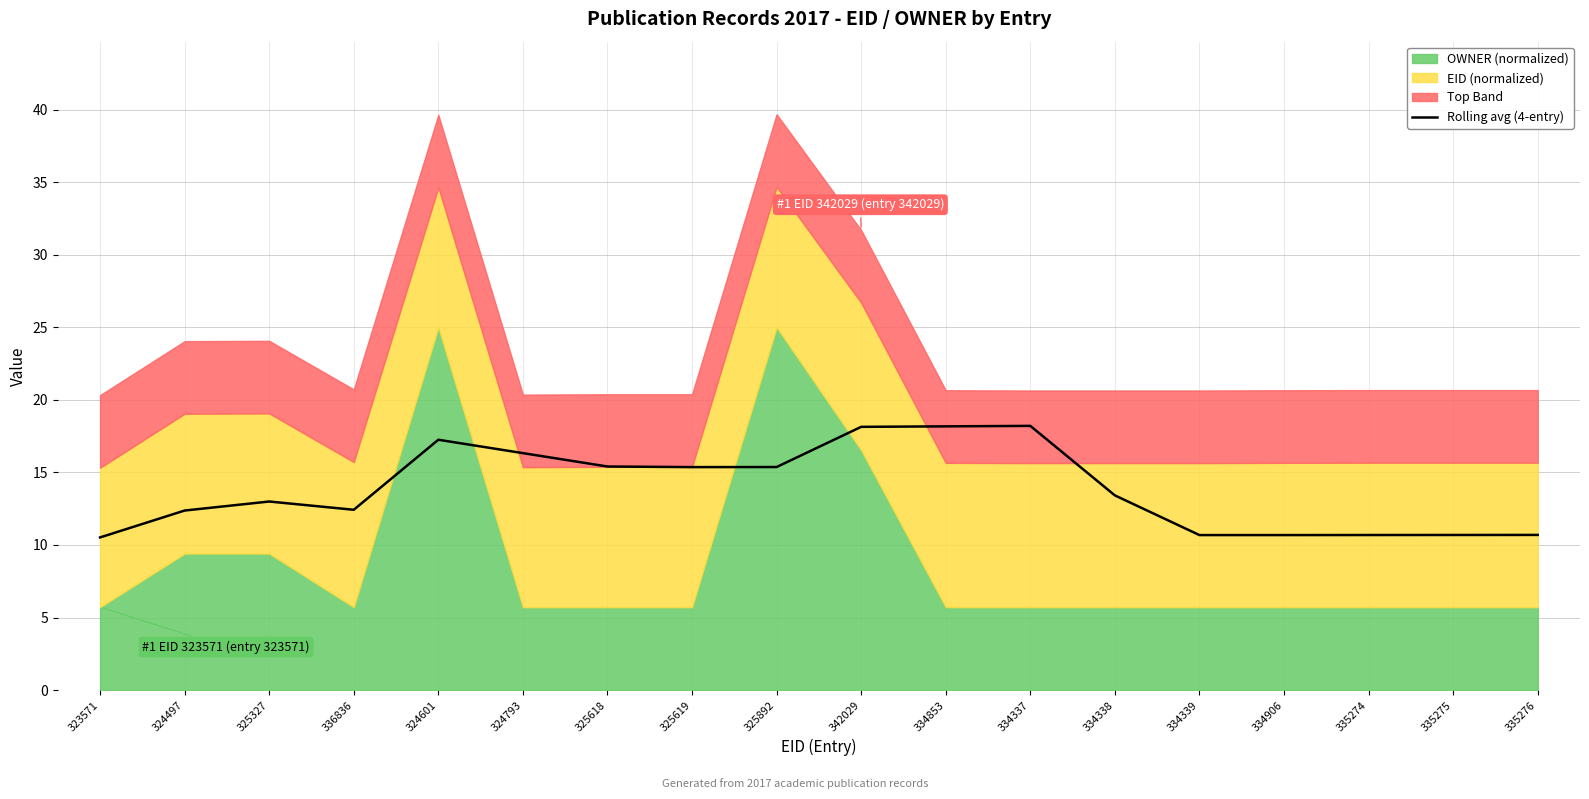

Read the value at 323571.

10.5